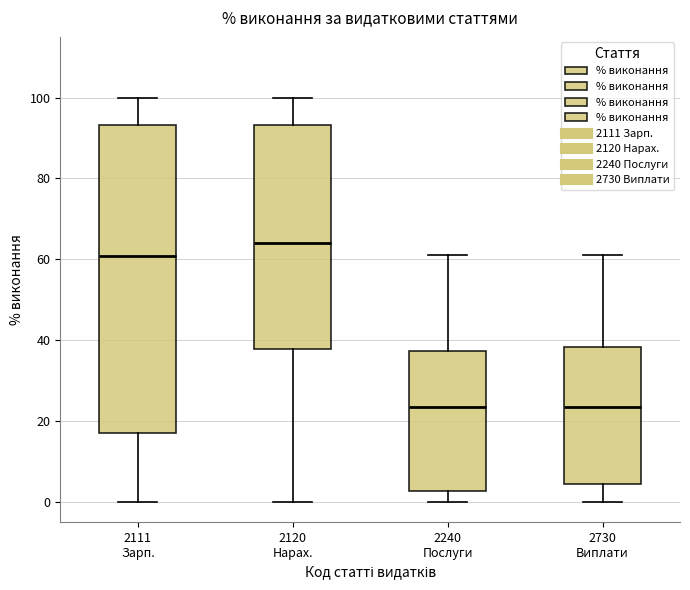

Reading left to right, read every box against the y-axis: the position of its median line, the range the box covers, and the ends of its whiskers. The values are not printed on the chart, so give them approximately, as read against the axis.

2111 Зарп.: median 60, box 16 to 94, whiskers 0 to 100
2120 Нарах.: median 64, box 38 to 94, whiskers 0 to 100
2240 Послуги: median 24, box 2 to 38, whiskers 0 to 60
2730 Виплати: median 24, box 4 to 38, whiskers 0 to 60